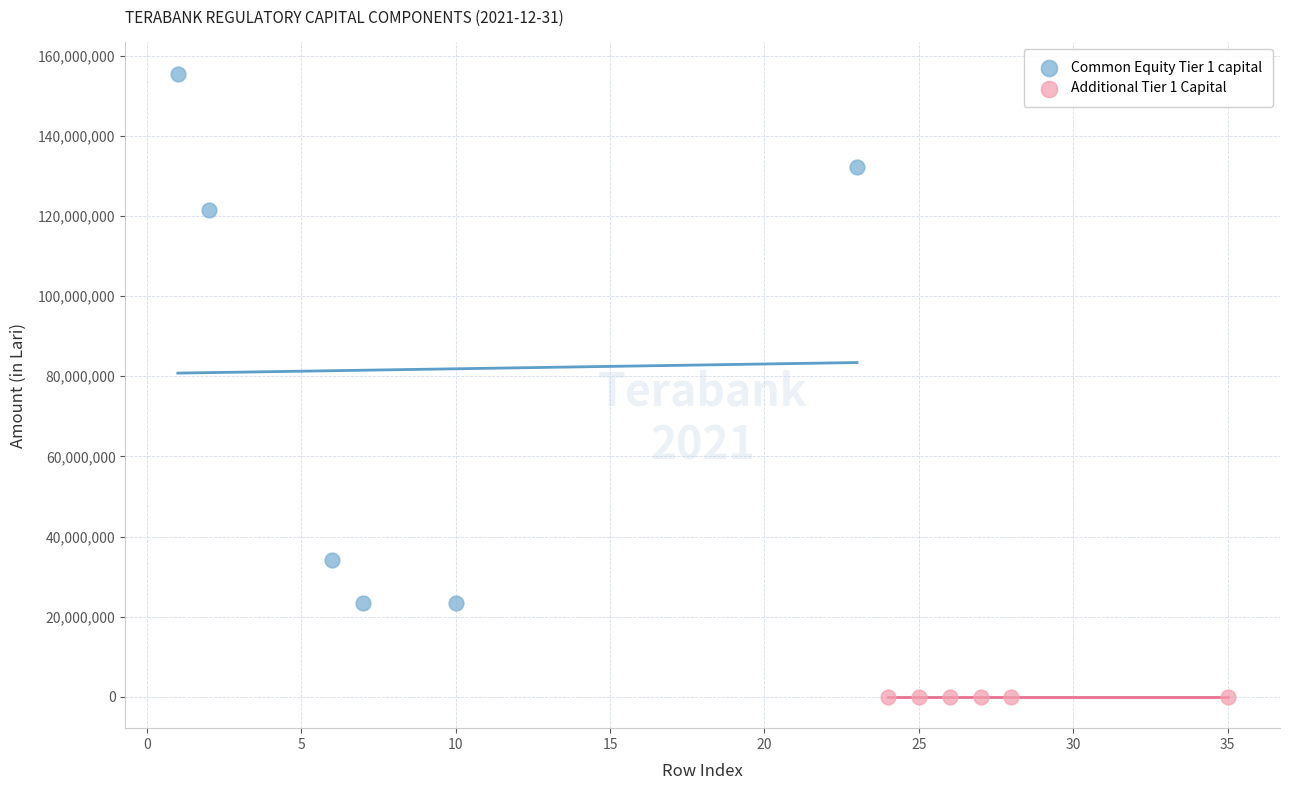

Which series contains the lowest Y value?

Additional Tier 1 Capital